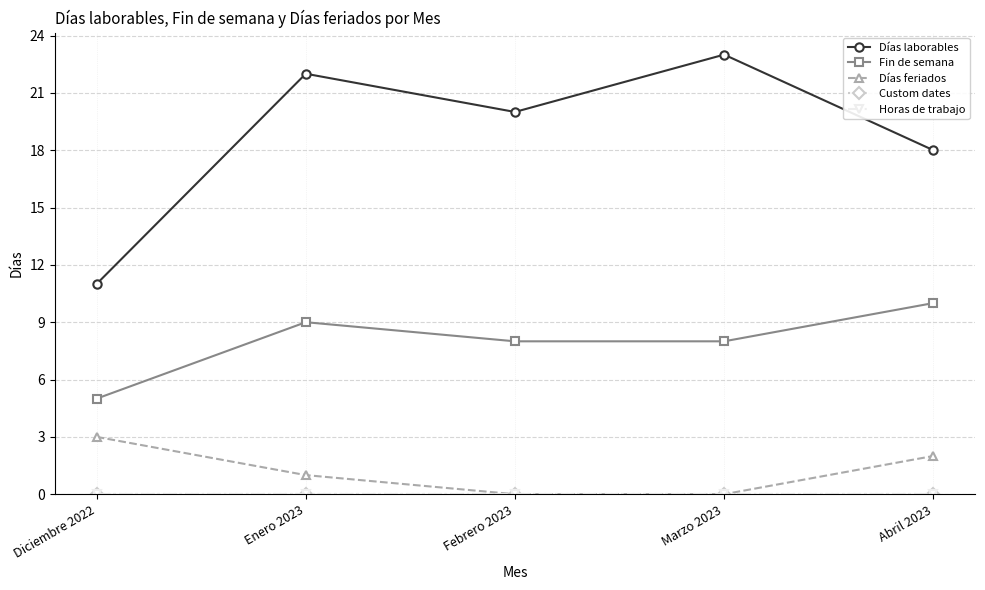

Does the chart have visible grid lines?

Yes